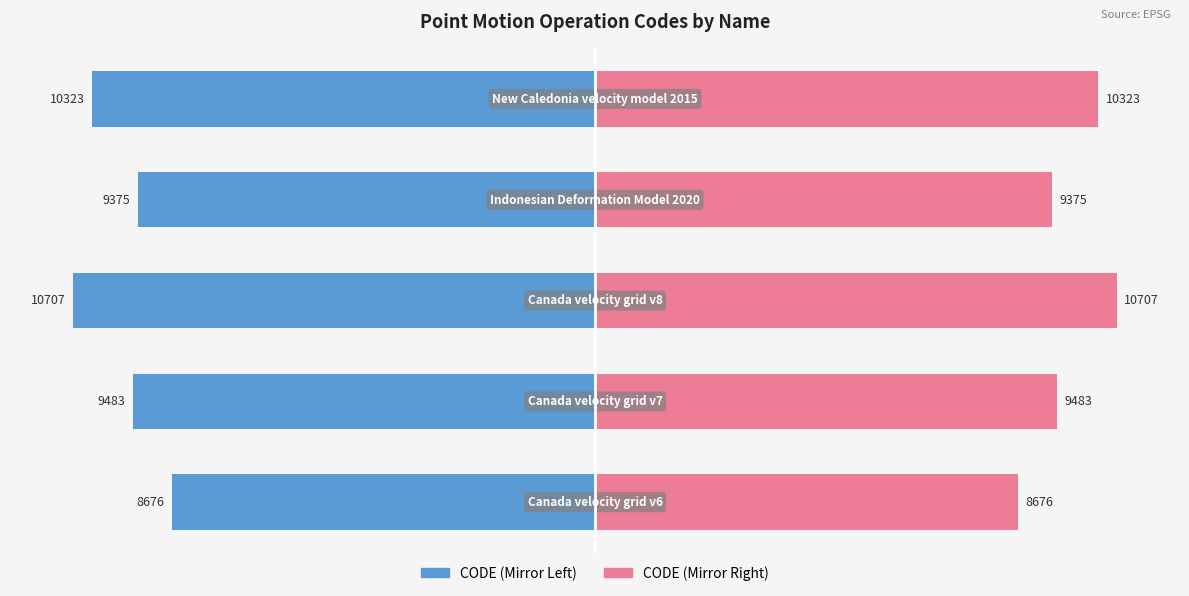

How many data points in CODE (left) are less than -9483?

2